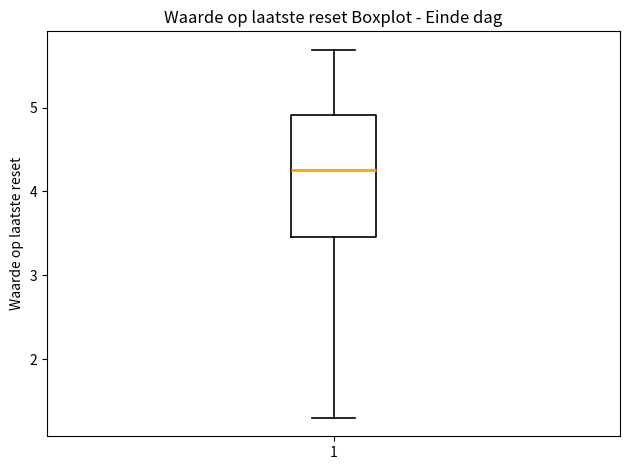

Read this box plot against the y-axis: the position of the median line, the range covered by the box, and the ends of both whiskers. The values are not printed on the chart, so give them approximately, as read against the axis.

median 4.3, box 3.5 to 4.9, whiskers 1.3 to 5.7